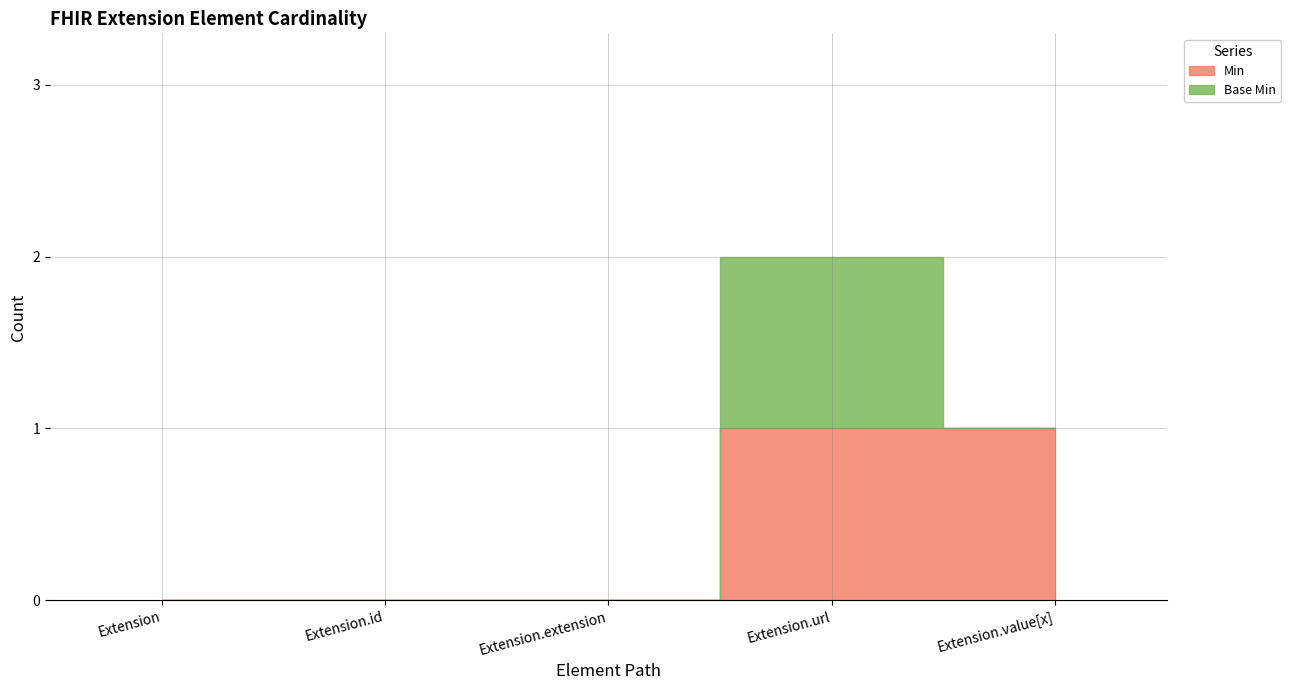

At how many categories does at least one series exceed 0?

2